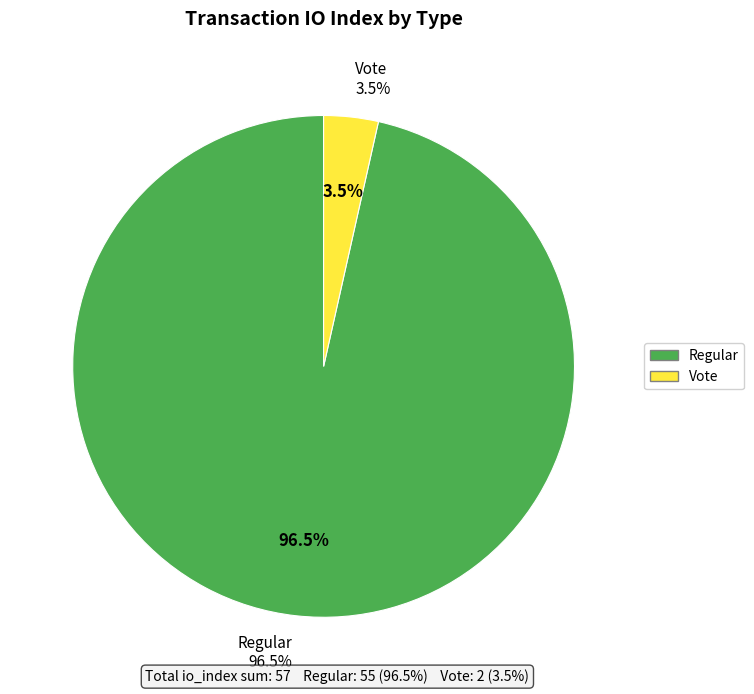

What is the change in value from Regular (io_index=55) to Vote (io_index=2)?

-53